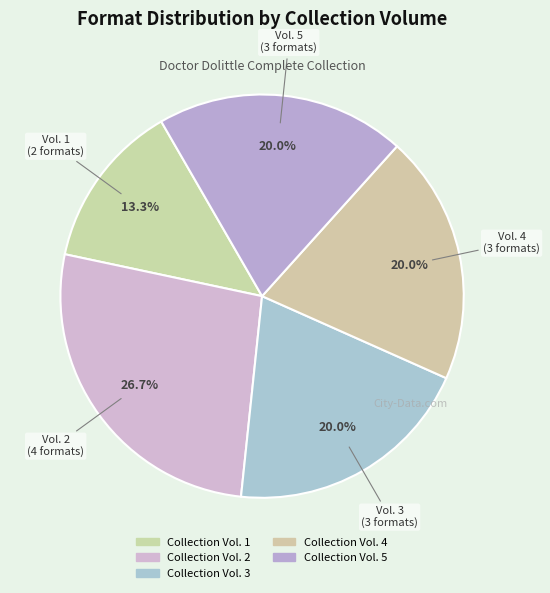

How many segments does this pie chart have?

5